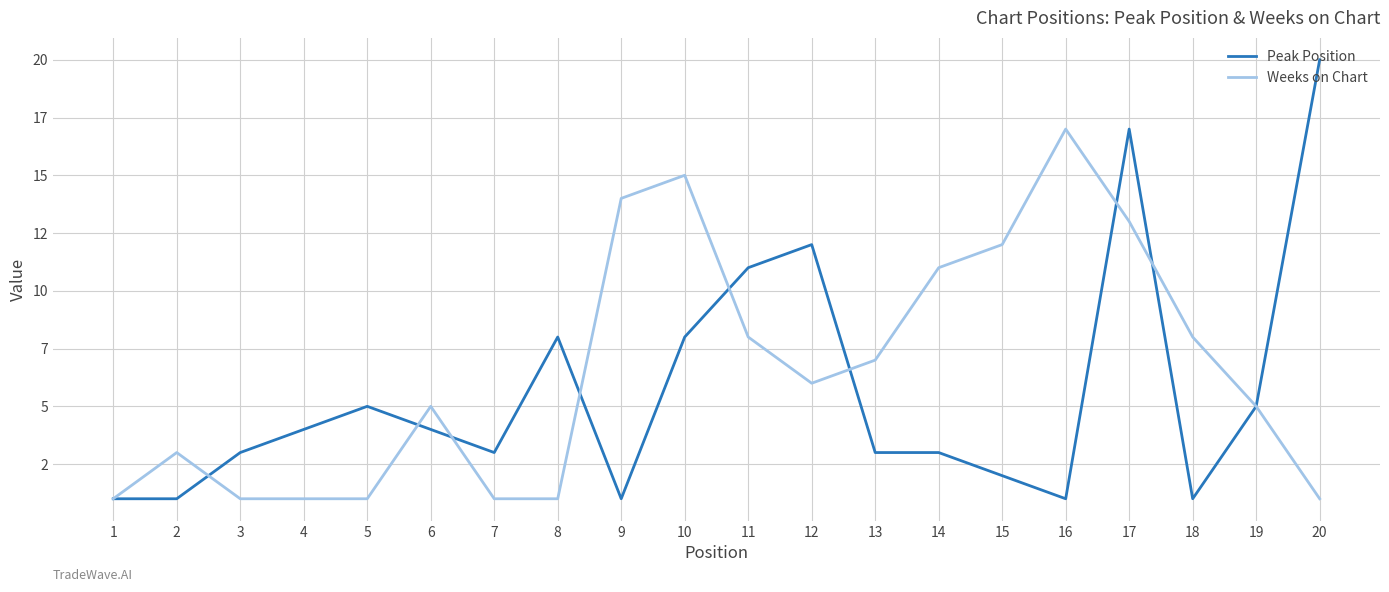

Where is the first local maximum for Weeks on Chart?

2